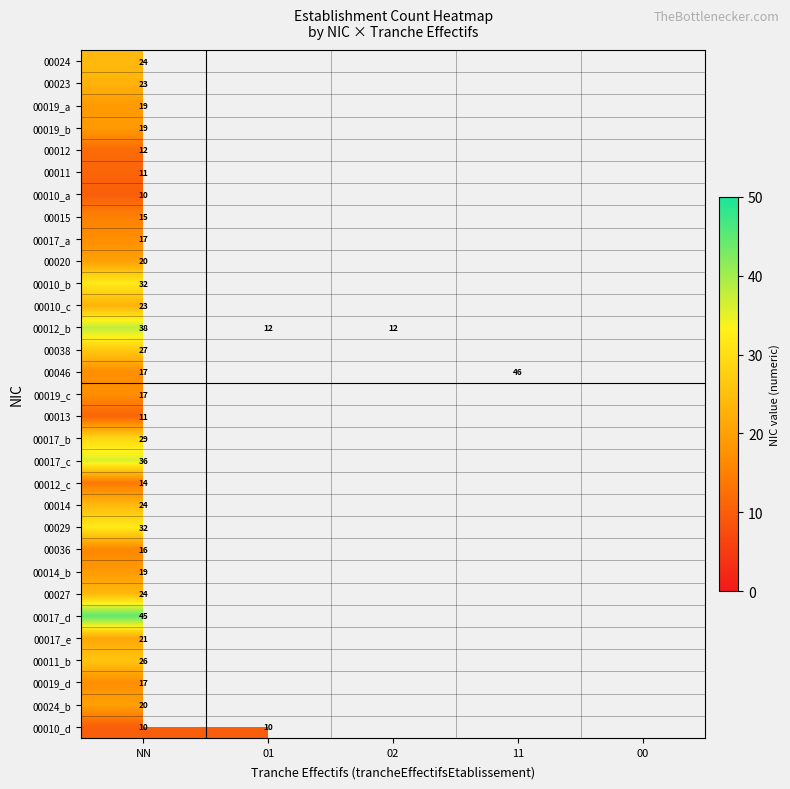

Is it true that 00017_e equals 21 at NN?

True